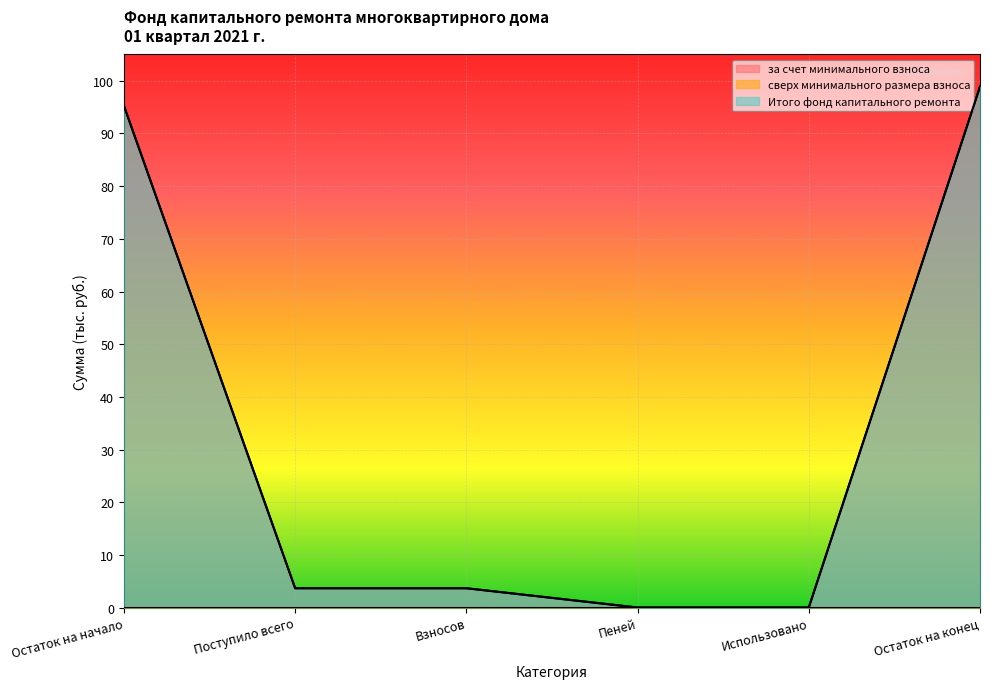

Reading left to right, transcribe all the data shown in this chart.

за счет минимального взноса: Остаток на начало=95.2	Поступило всего=3.7	Взносов=3.7	Пеней=0.0	Использовано=0.0	Остаток на конец=98.9
Итого фонд капитального ремонта: Остаток на начало=95.2	Поступило всего=3.7	Взносов=3.7	Пеней=0.0	Использовано=0.0	Остаток на конец=98.9